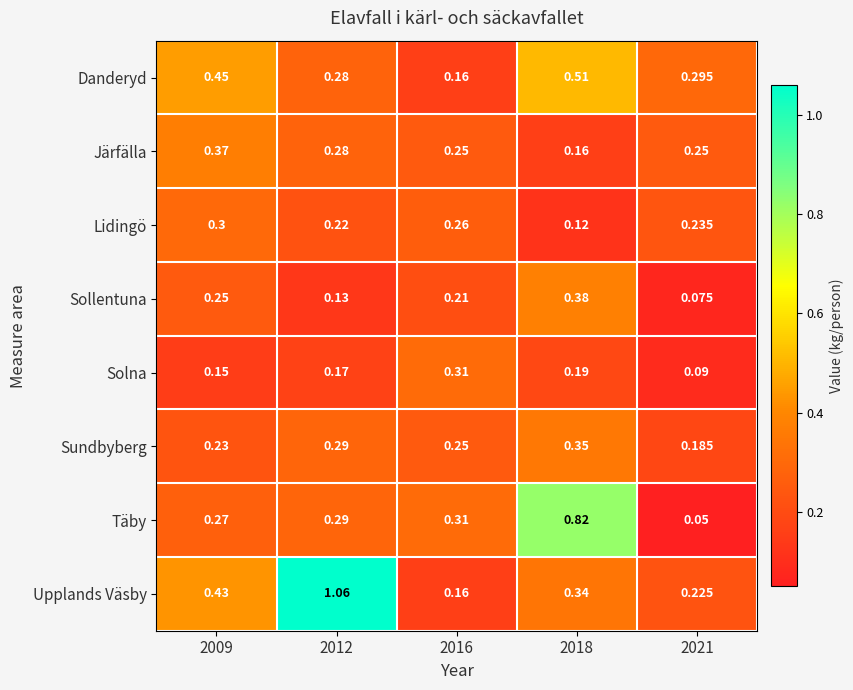

How many categories are shown in the chart?

5